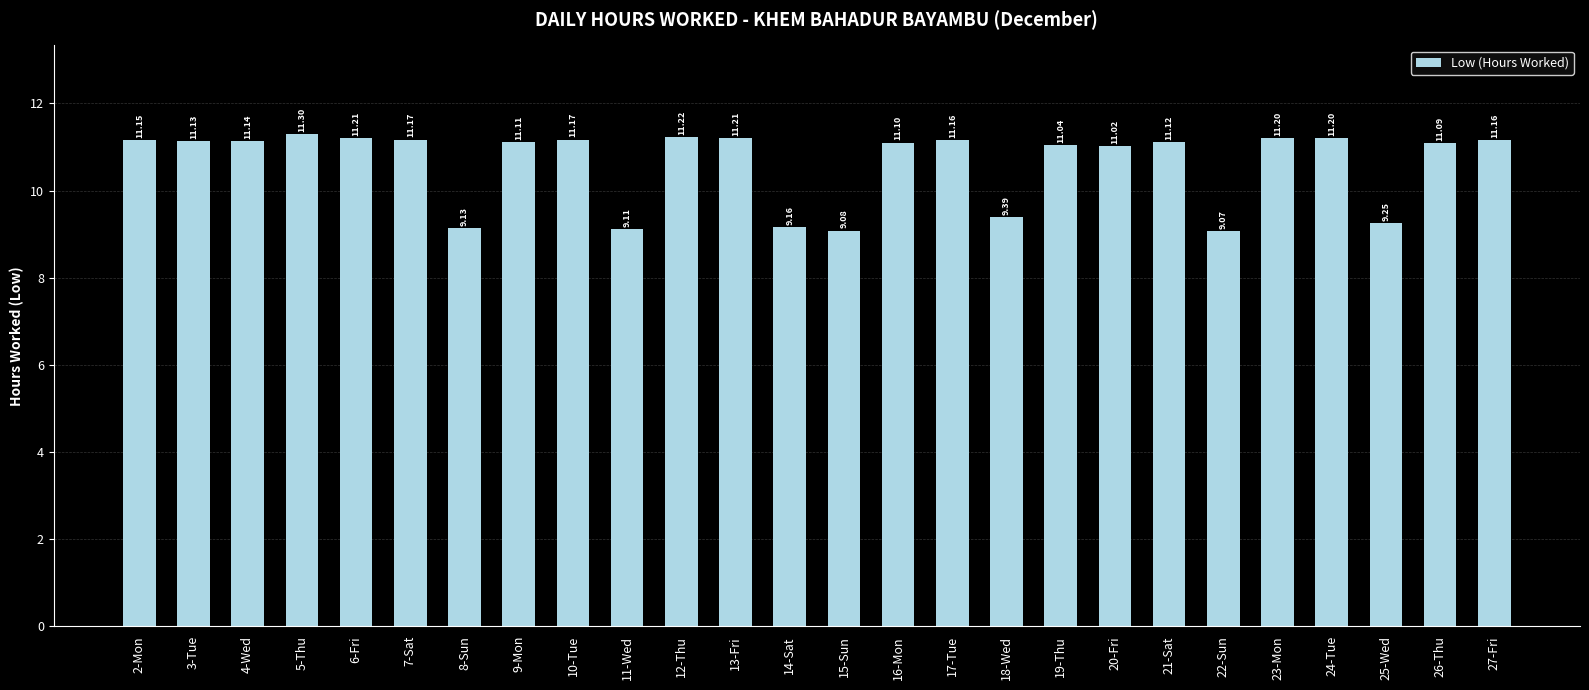

What is the difference between the maximum and second lowest values?

2.2